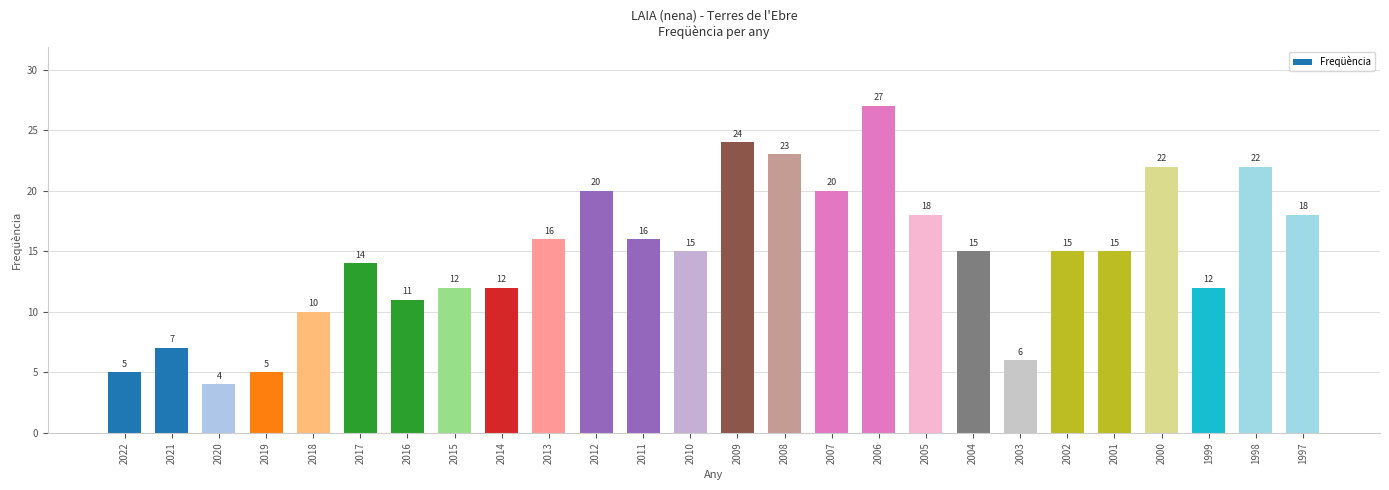

What is the sum of the values at 2013 and 1998?

38